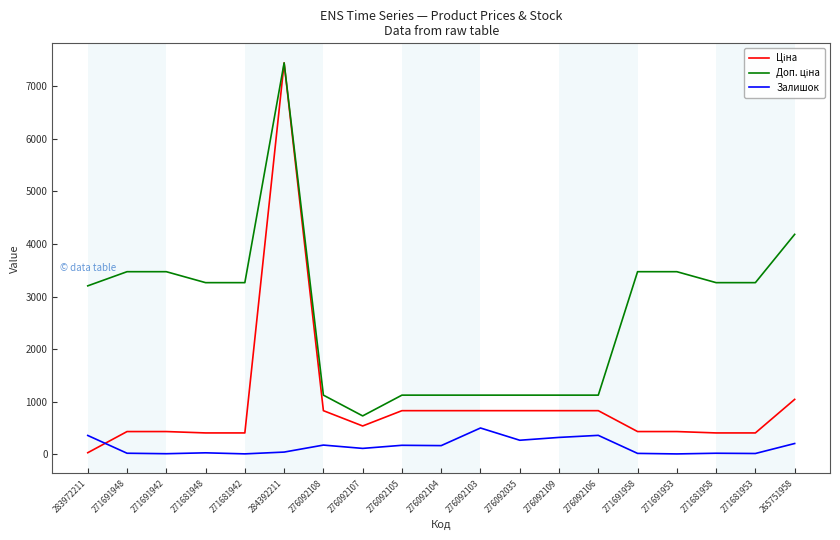

What is the difference between the highest and lowest values at 265751958?

3977.0